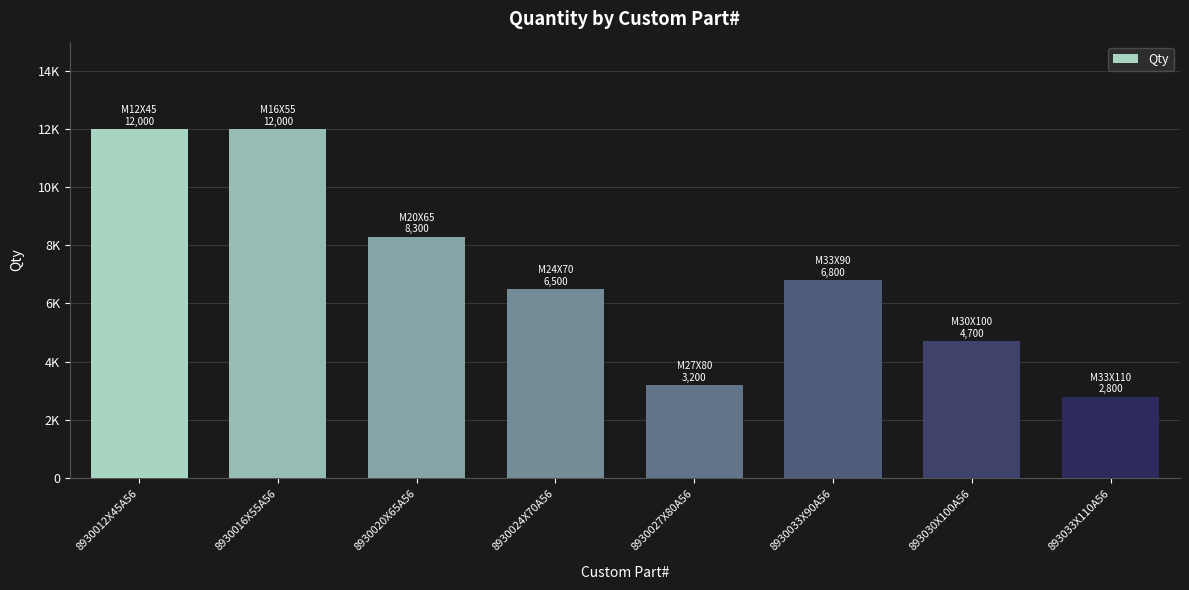

Are the bars horizontal?

No